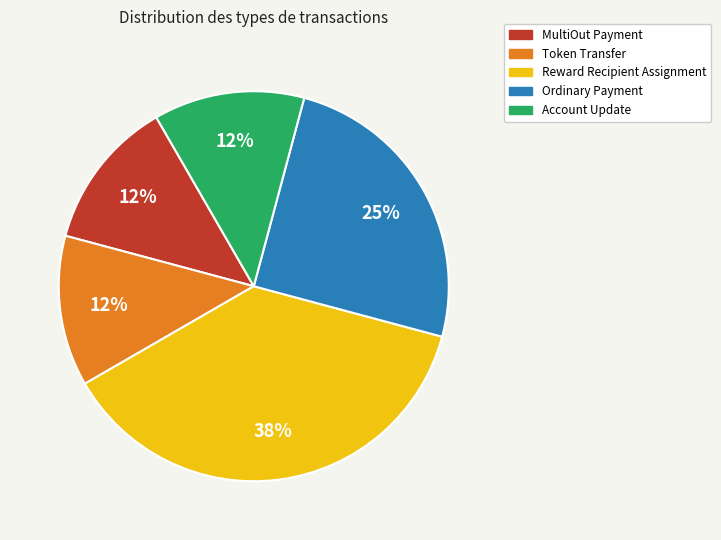

Does MultiOut Payment account for over 50% of the chart?

No